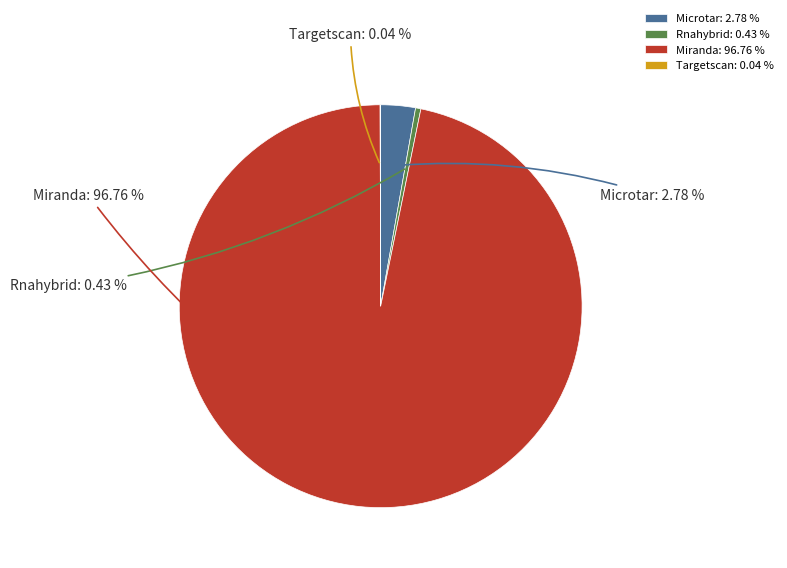

To the nearest percent, what is the average slice percentage?

25%